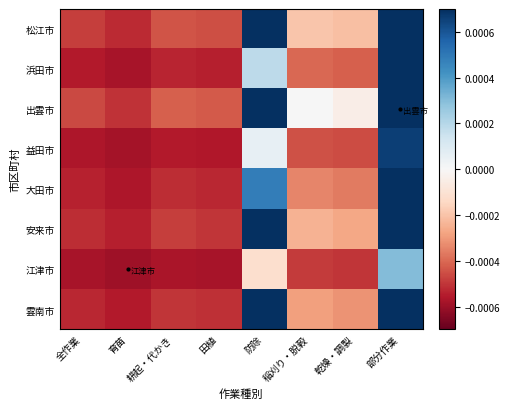

Which series changed the most between 全作業 and 乾燥・調製?

出雲市